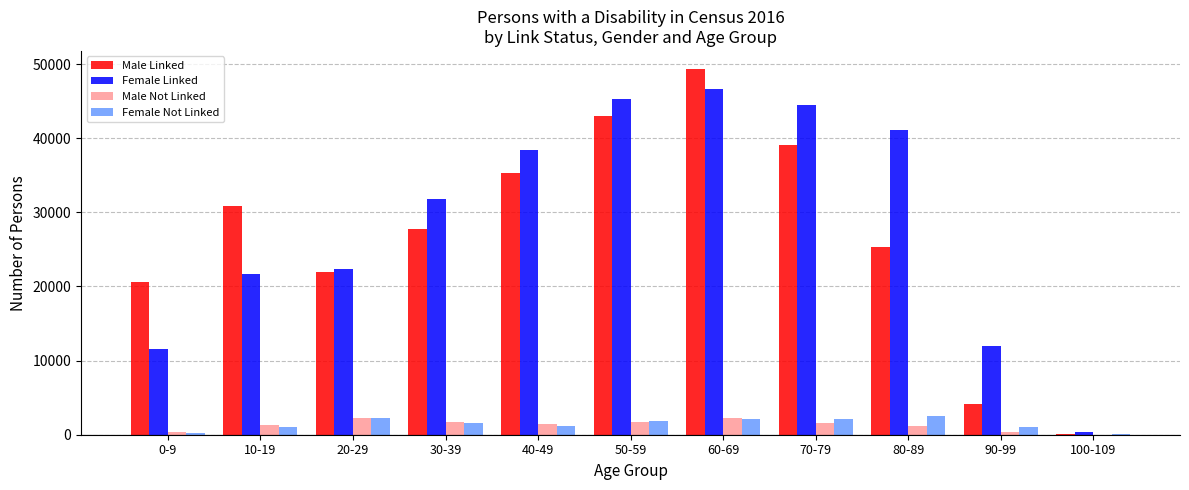

Where is Male Linked nearest to the value 24685?

80-89